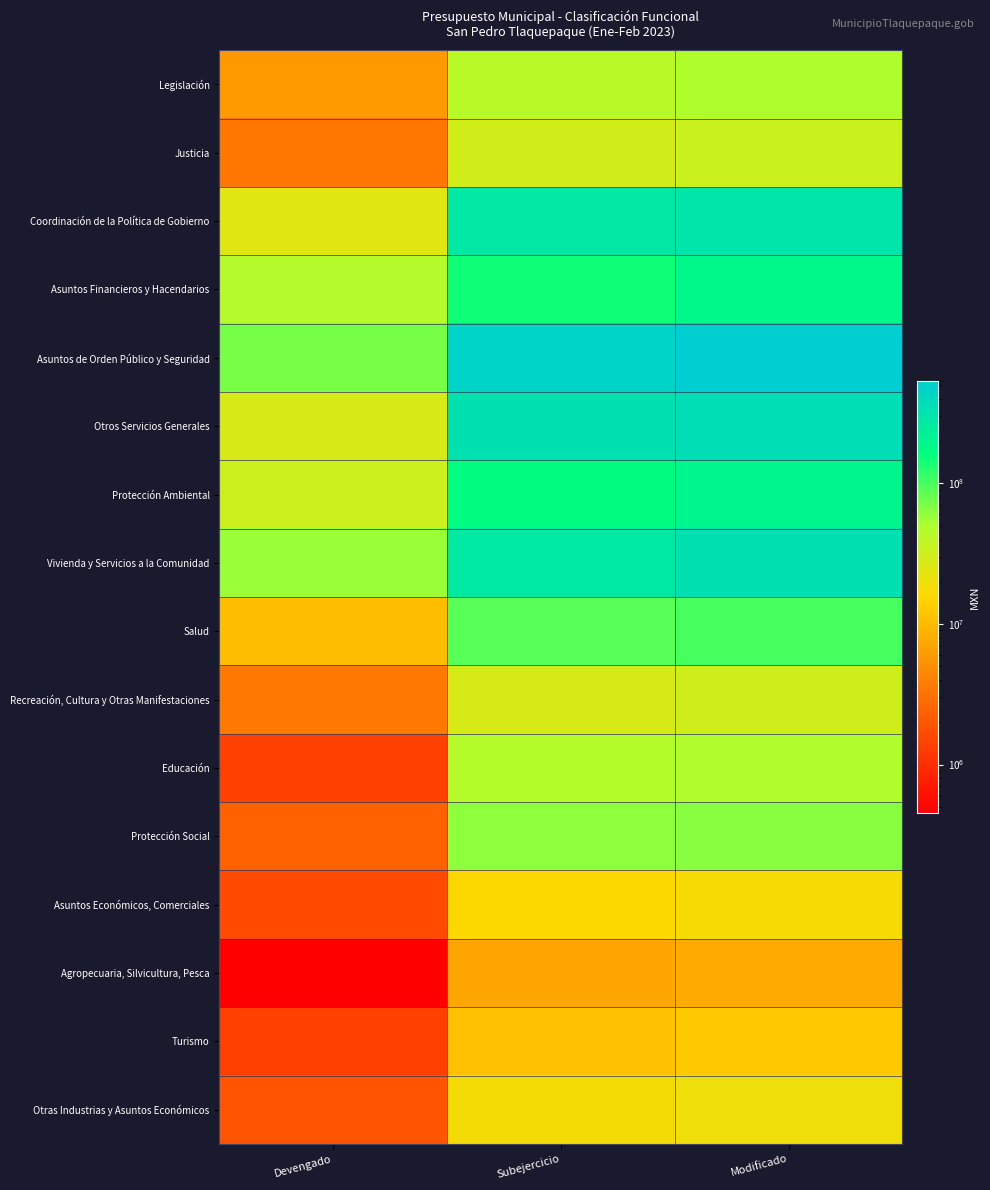

What is the minimum value shown in the chart?

454202.2